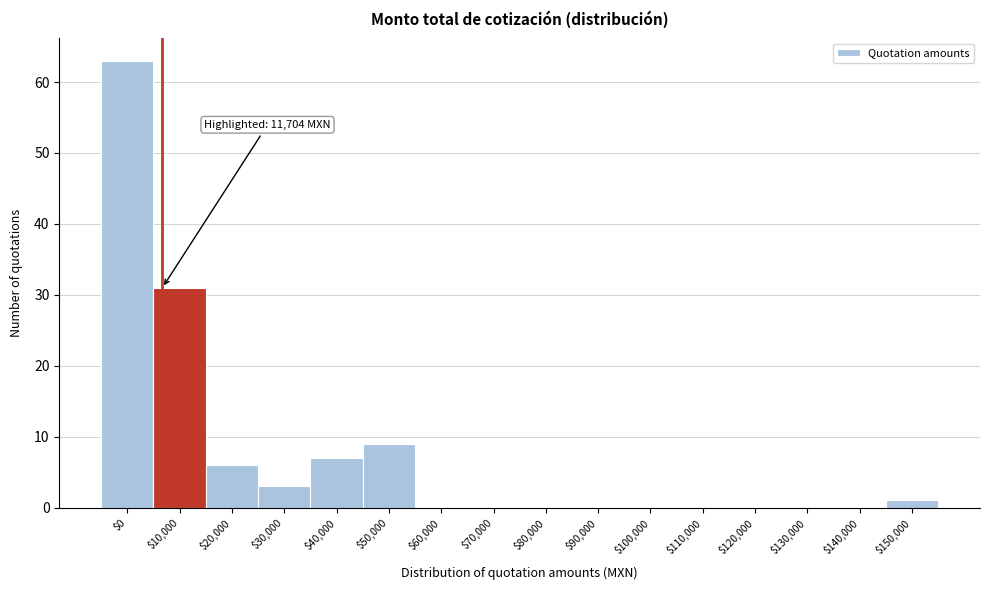

True or false: the data shows 35 at $70,000.

False